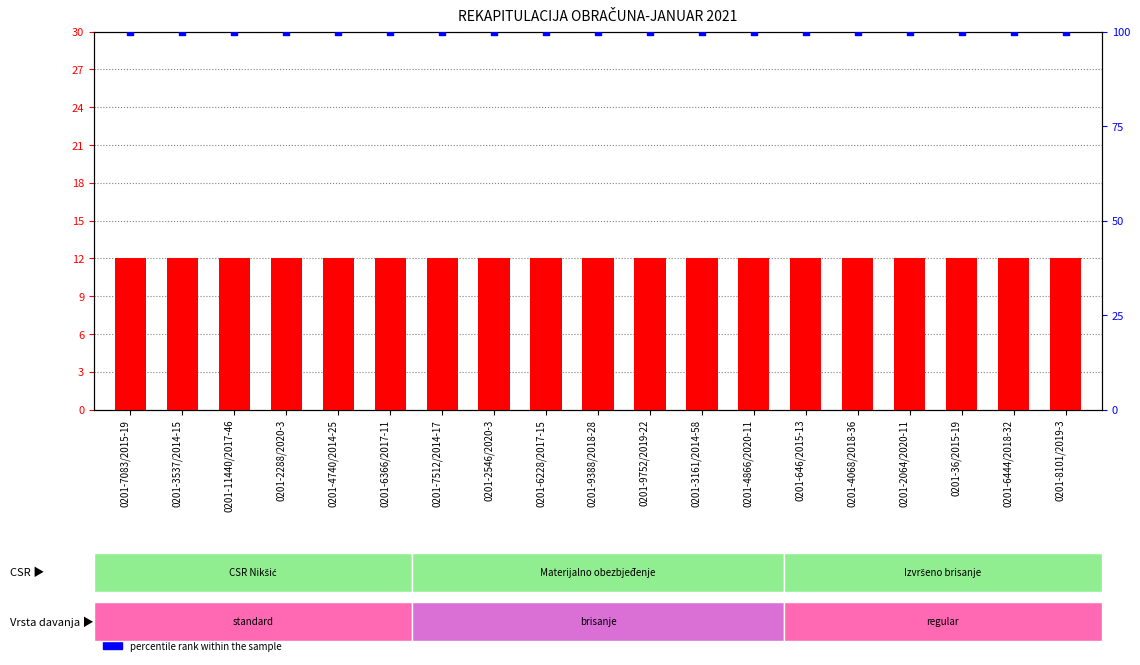

Which series reaches the minimum Y coordinate?

count